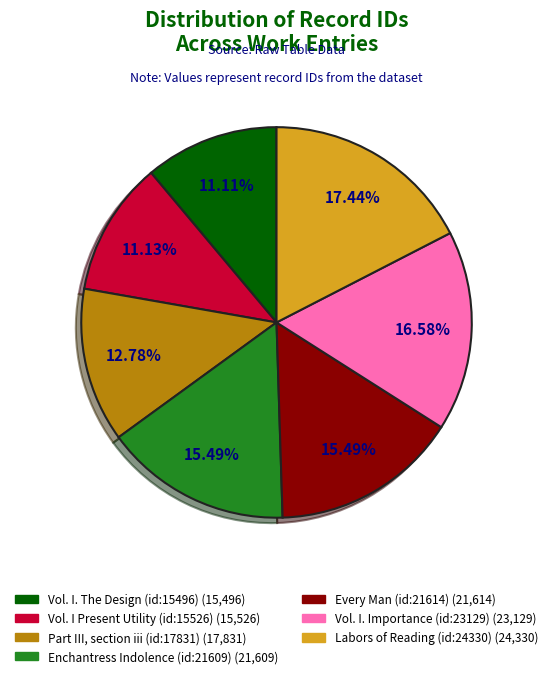

Do Part III, section iii (id:17831) and Vol. I. Importance (id:23129) together represent more than half of the pie?

No